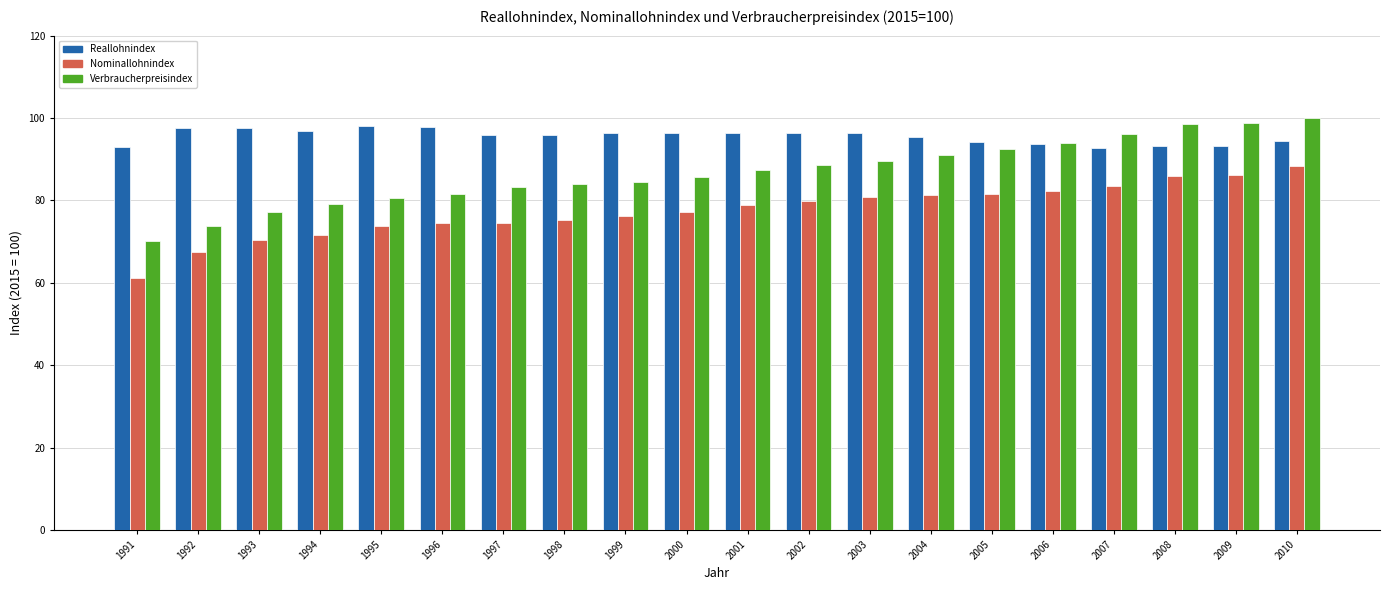

List the series in order of their overall mean, lowest first.

Nominallohnindex, Verbraucherpreisindex, Reallohnindex